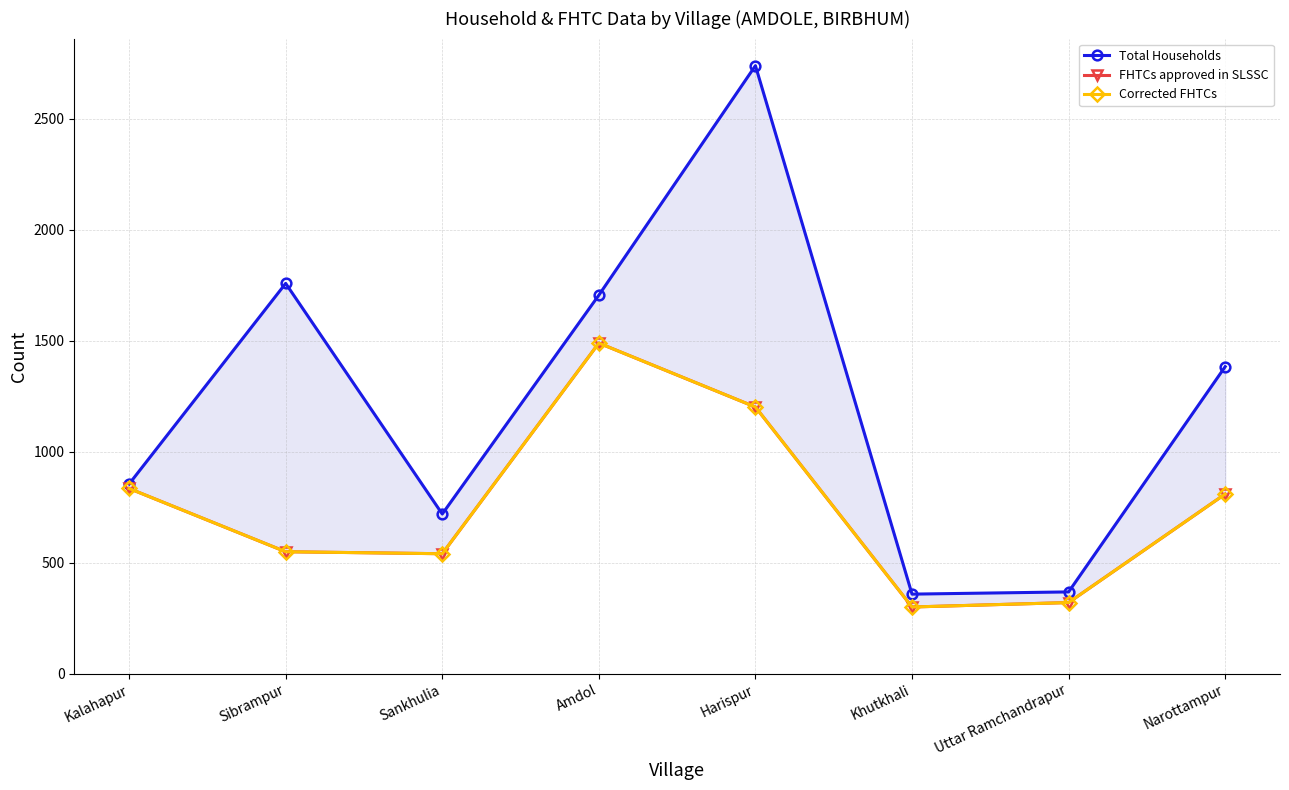

Reading right to left, what are all the values shown in this chart?

Total Households: 1384	369	359	2740	1706	720	1759	855
FHTCs approved in SLSSC: 810	321	301	1202	1490	541	550	835
Corrected FHTCs: 810	321	301	1202	1490	541	550	835